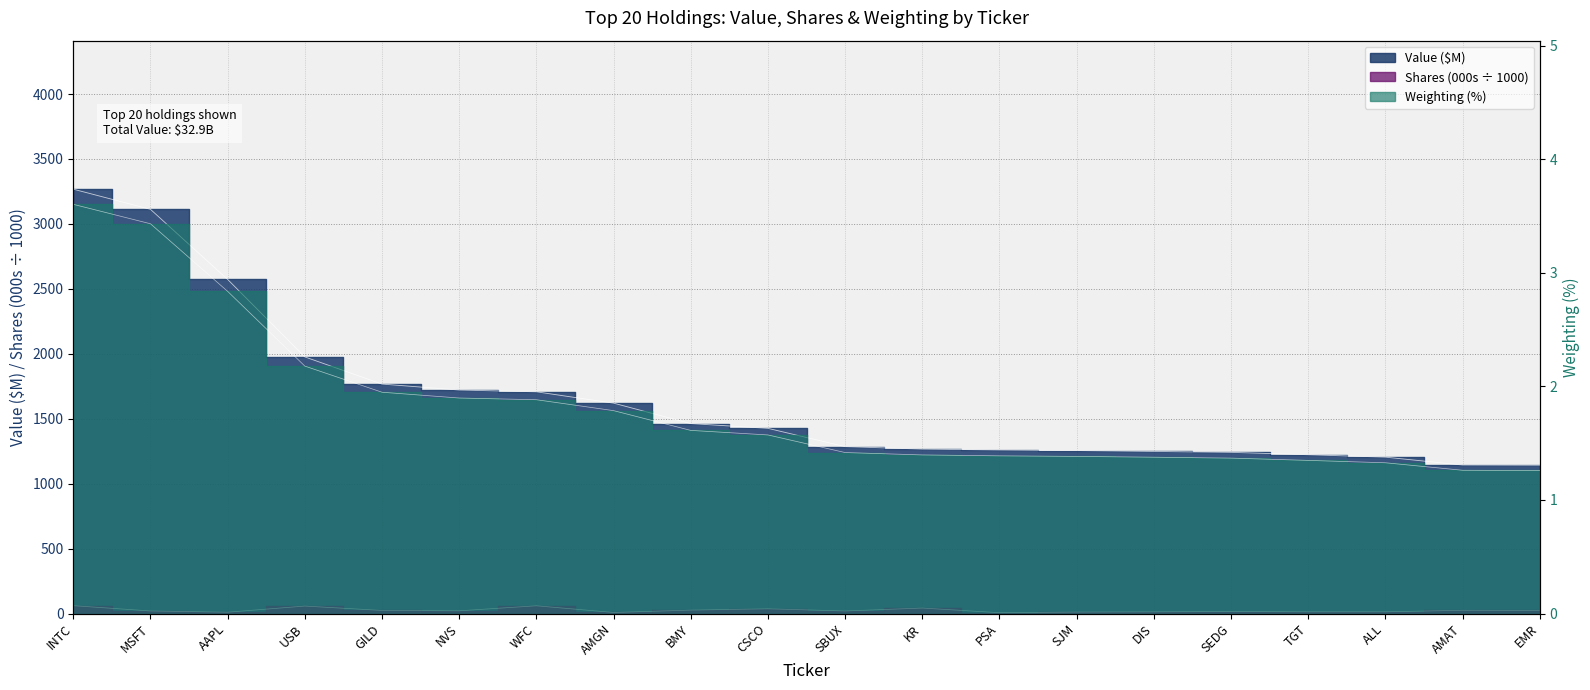

True or false: Weighting (%) and Shares (000s) cross at least once.

False